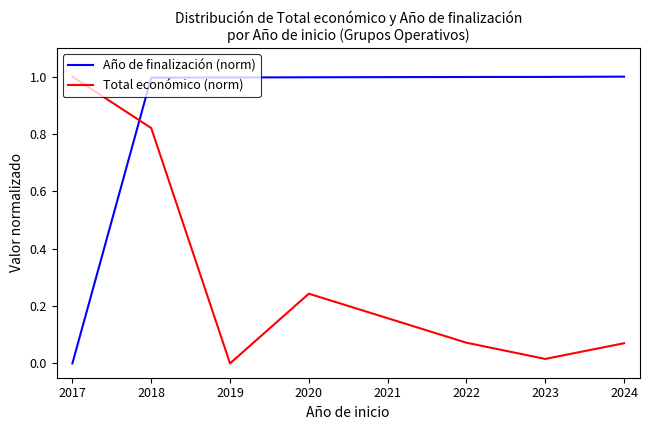

What is the difference between the maximum and minimum values in the Año de finalización (norm) series?

1.0